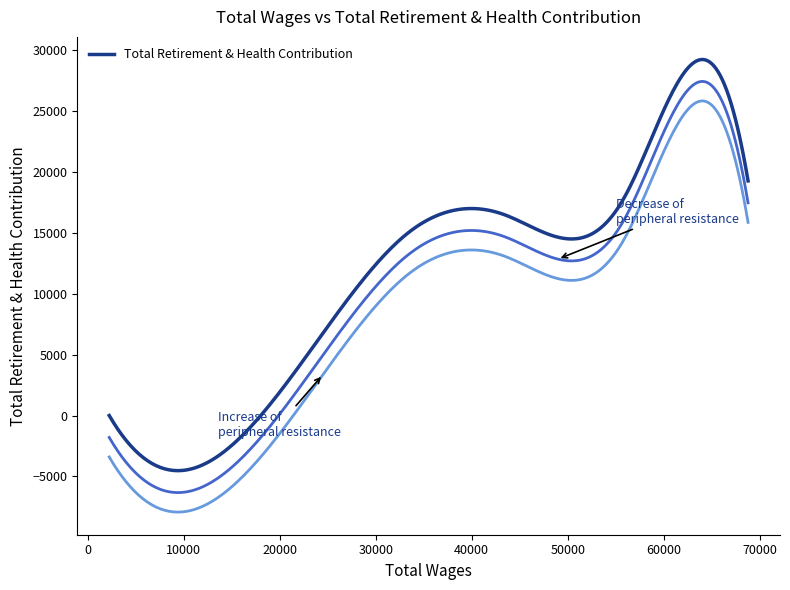

True or false: the data shows -13281 at 2248.0.

False